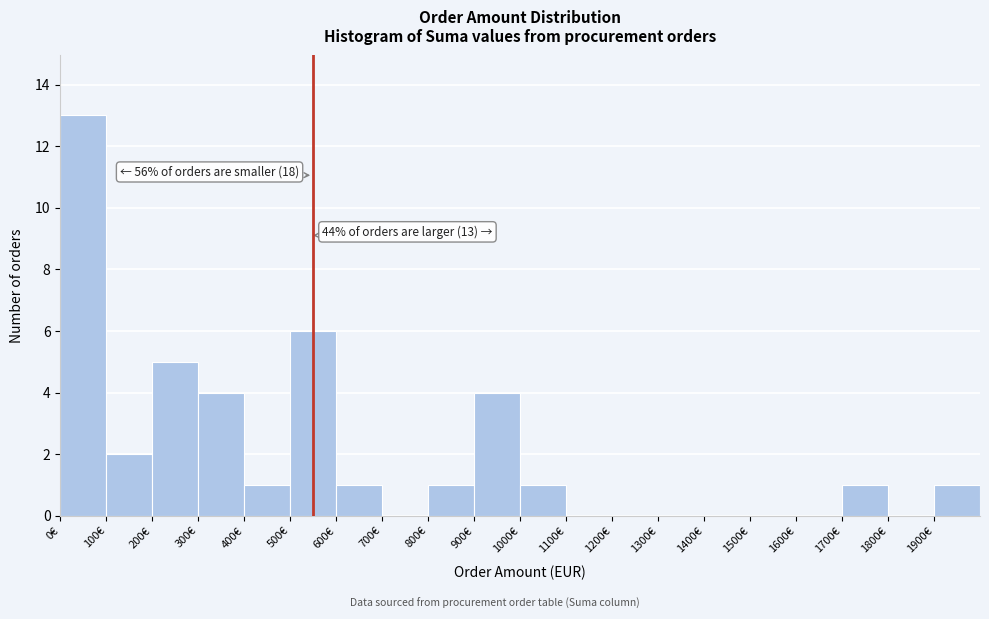

Which range on the x-axis has the tallest bar?

0 to 100